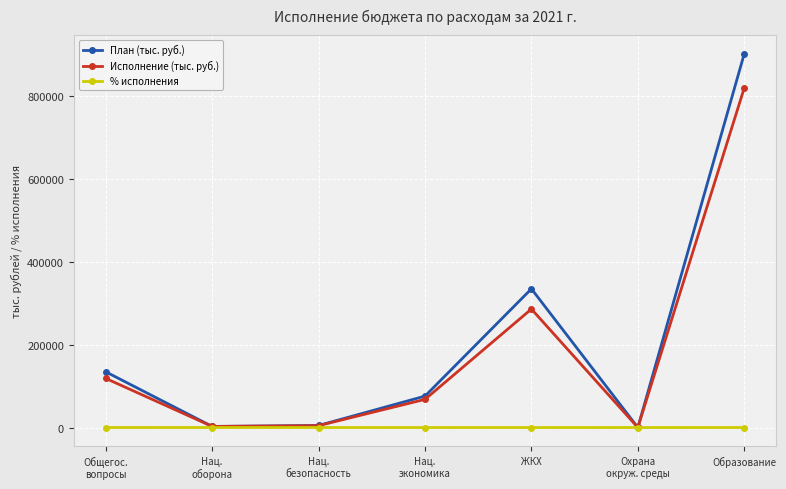

List the series in order of their peak value, lowest first.

% исполнения, Исполнение (тыс. руб.), План (тыс. руб.)